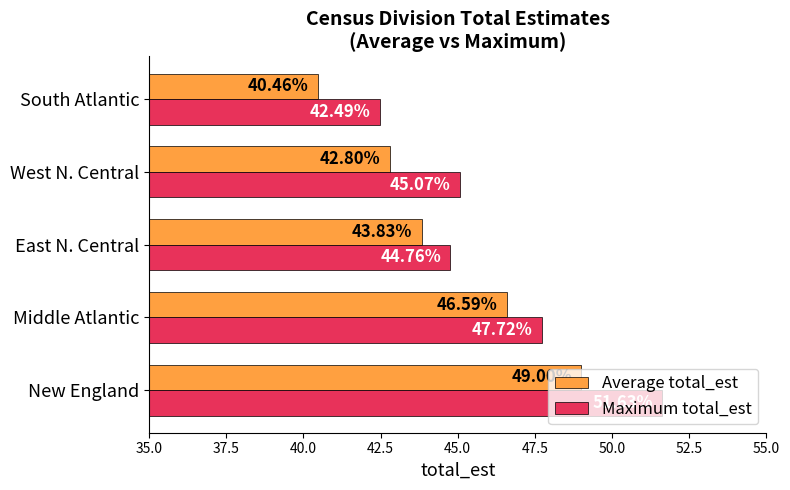

At how many categories does at least one series exceed 41?

5